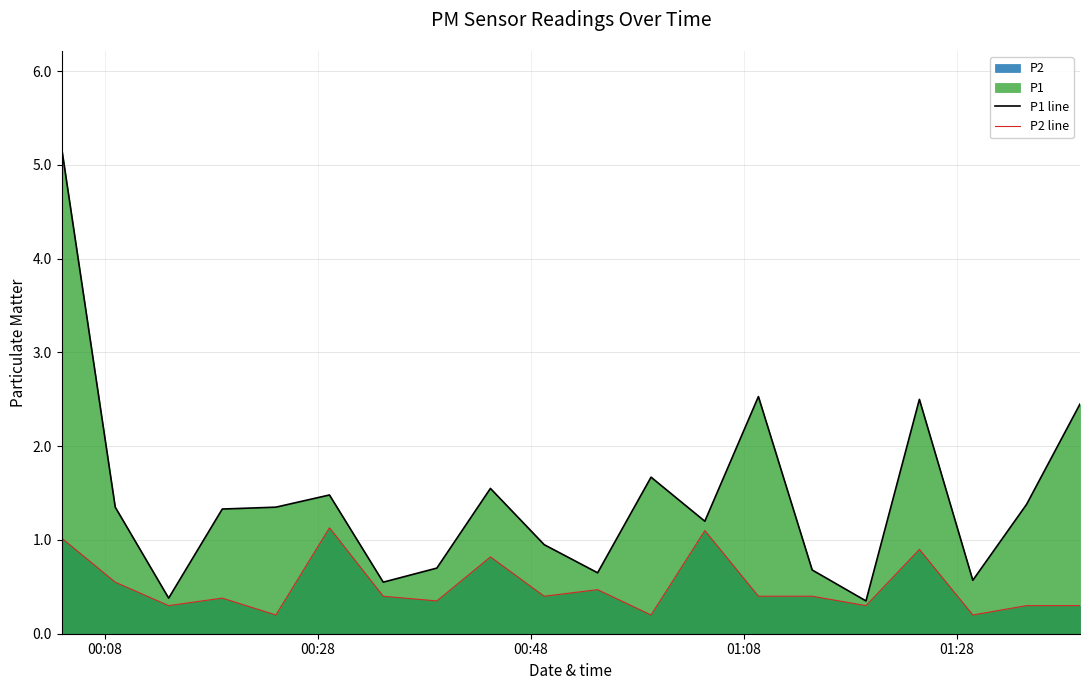

Which series has the largest range (max minus min)?

P1 line